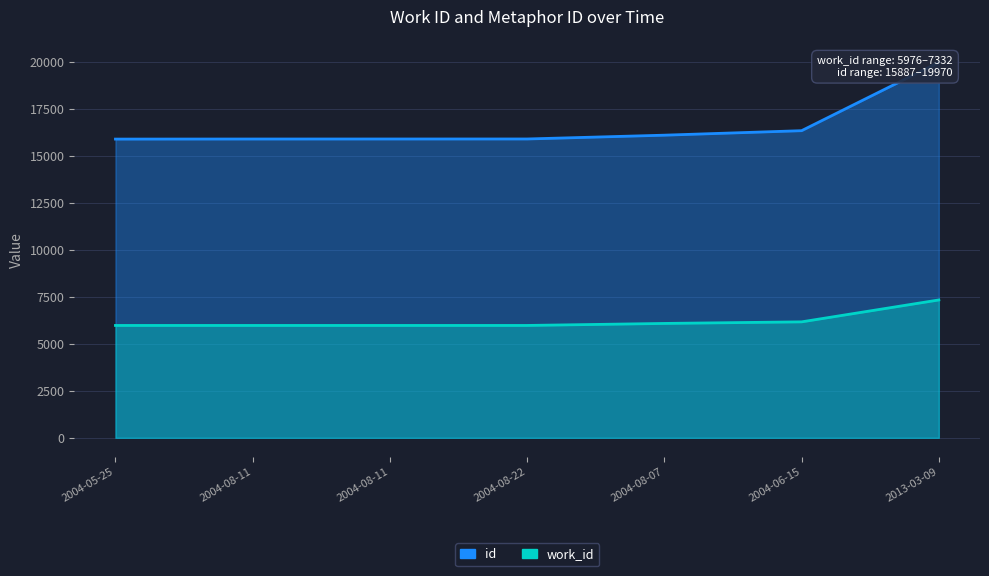

What is the spread (max minus min) of values at 2004-08-11?

9915